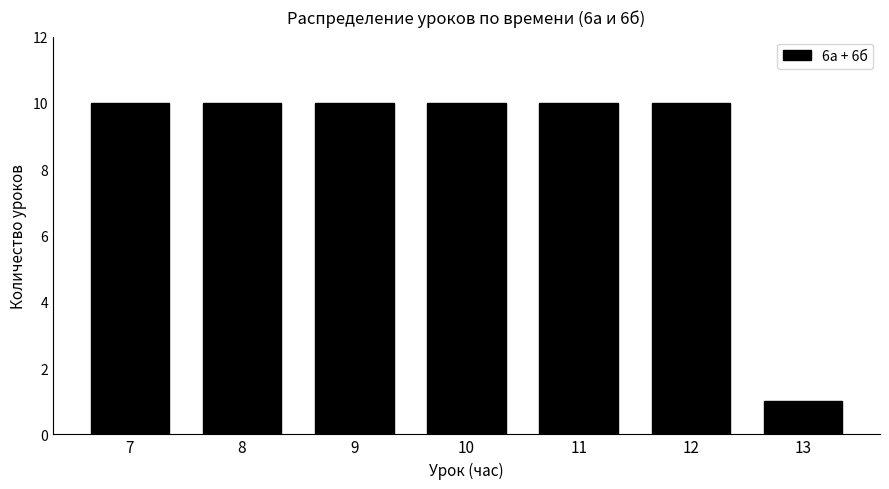

What is the height of the bar covering 8.5 to 9.5 on the x-axis? The values are not printed on the chart, so give them approximately, as read against the axis.

10